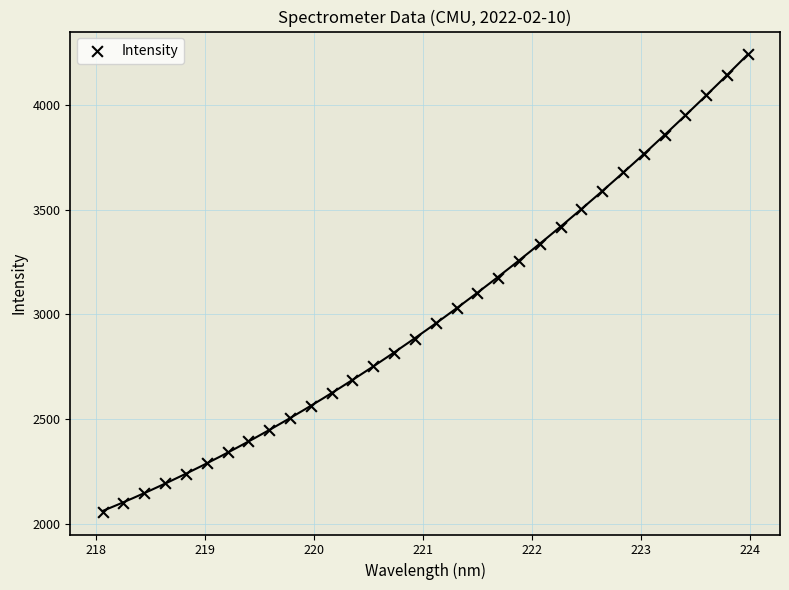

What is the range of Y values (max minus min)?

2179.8